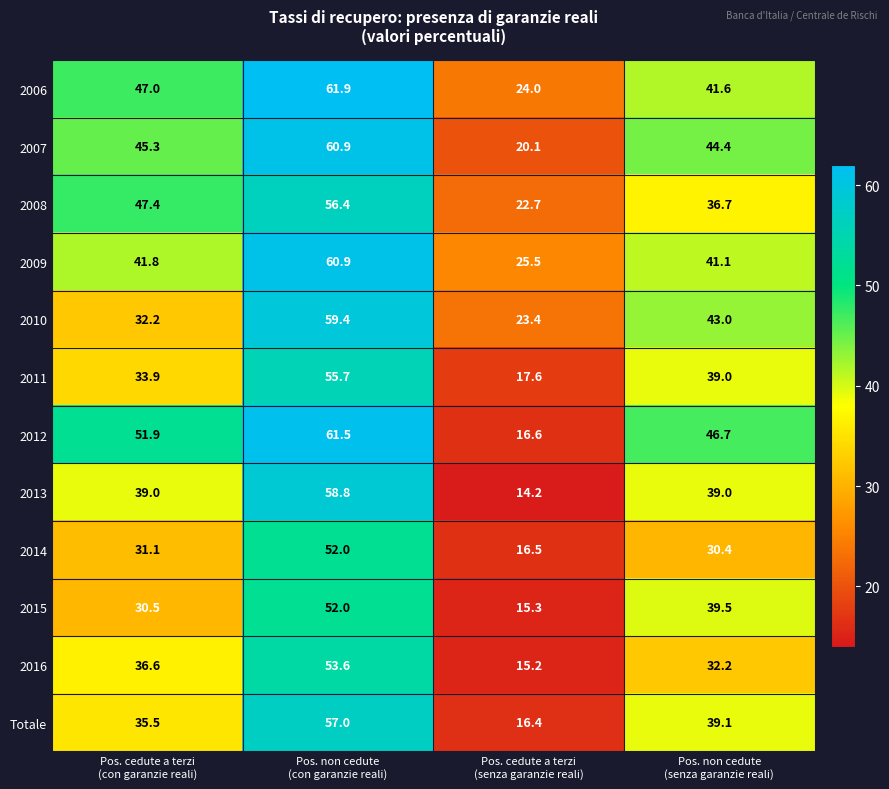

What is the sum of all 2011 values?

146.2